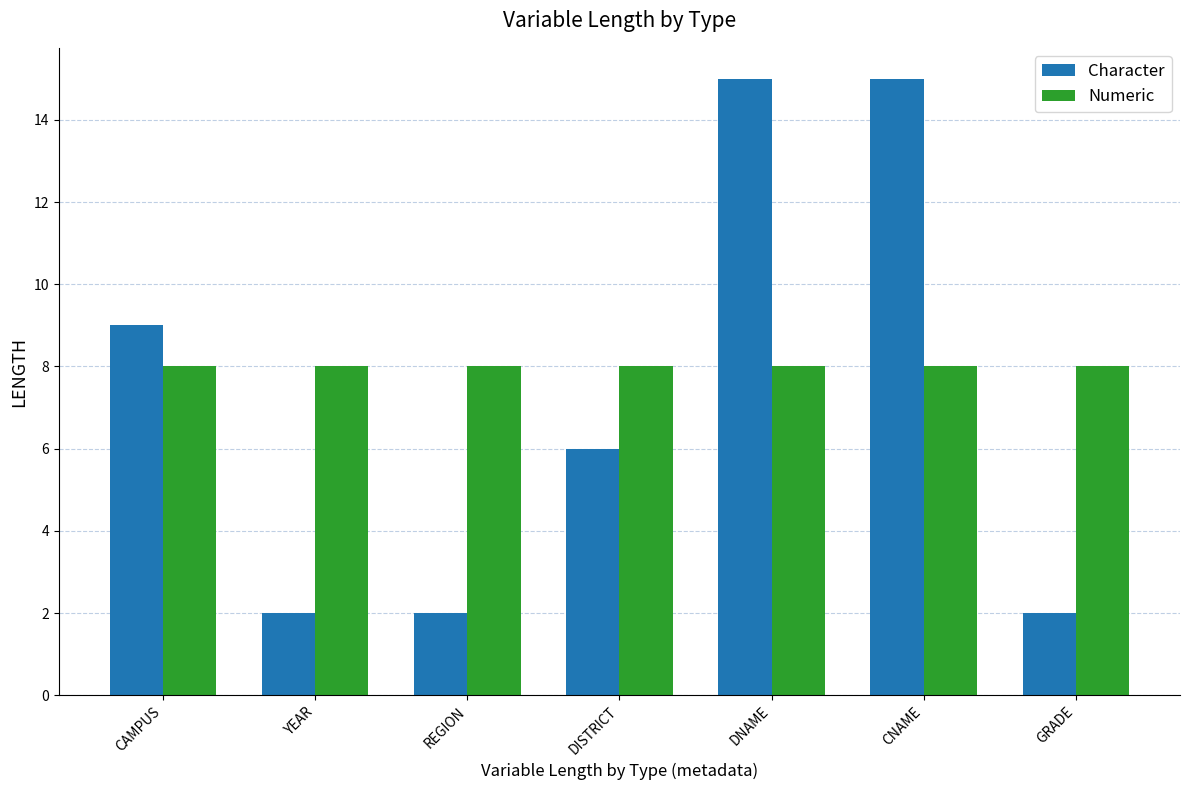

What is the value of the Character bar at the 2nd from the left?

2